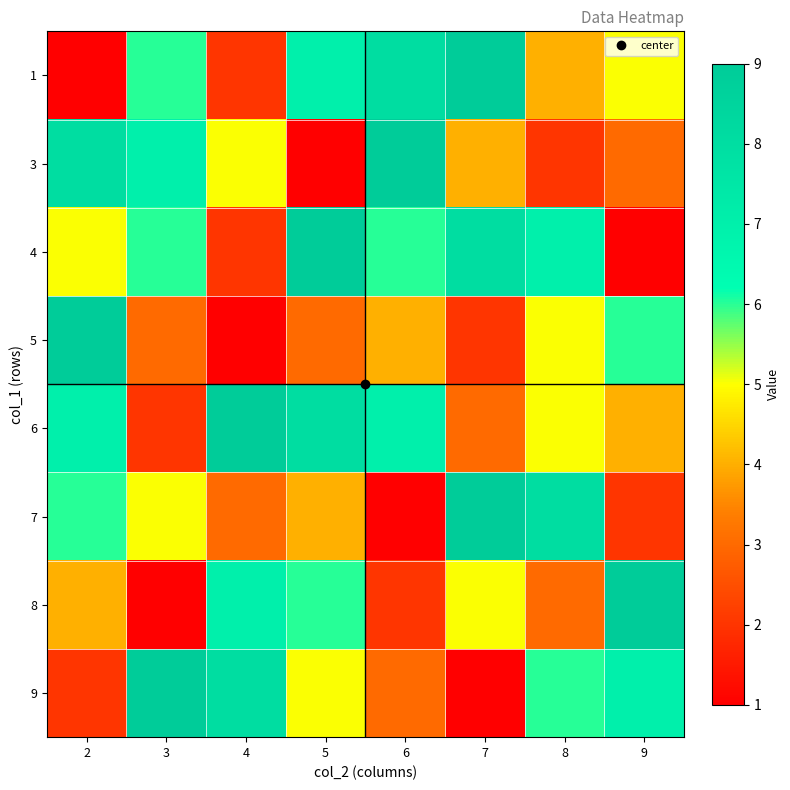

Rank the series by their maximum value, from lowest to highest.

1, 3, 4, 5, 6, 7, 8, 9